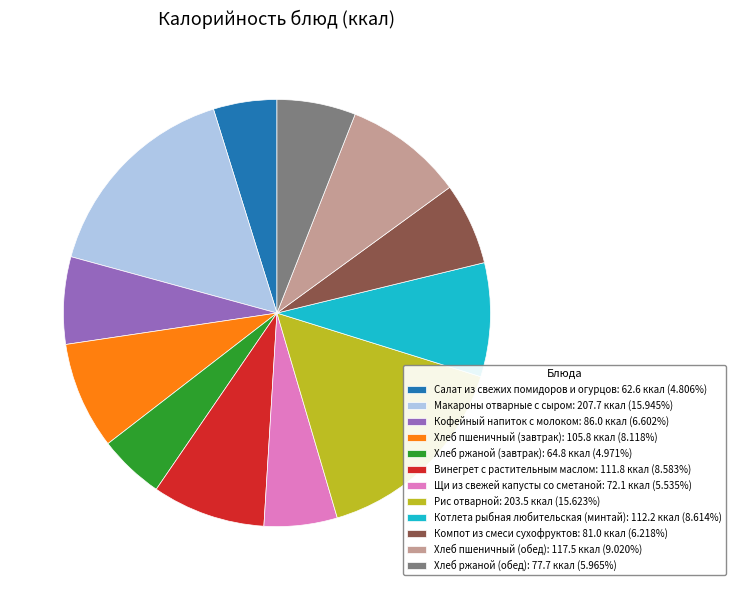

What is the ratio of the value at Компот из смеси сухофруктов to the value at Кофейный напиток с молоком?

0.9